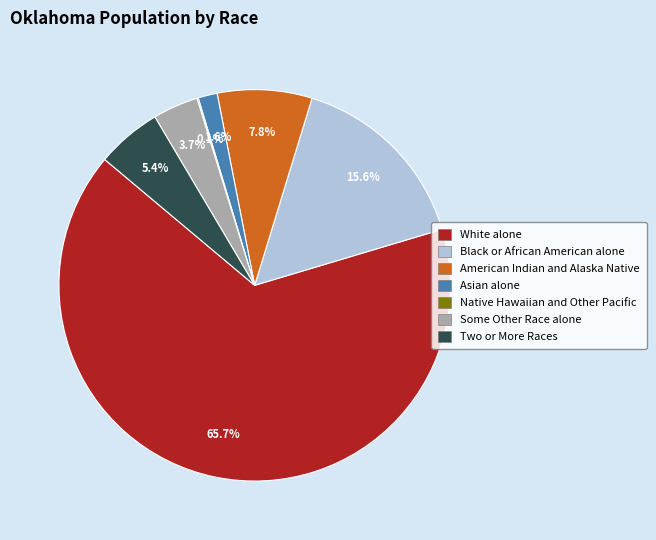

To the nearest percent, what is the difference between the American Indian and Alaska Native and White alone slice percentages?

58%